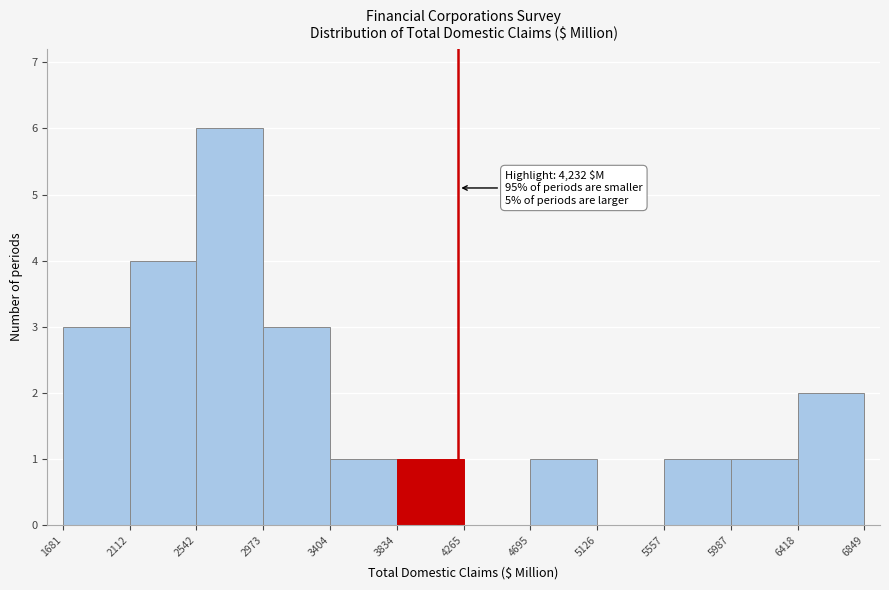

Which range on the x-axis has the tallest bar?

2542 to 2973